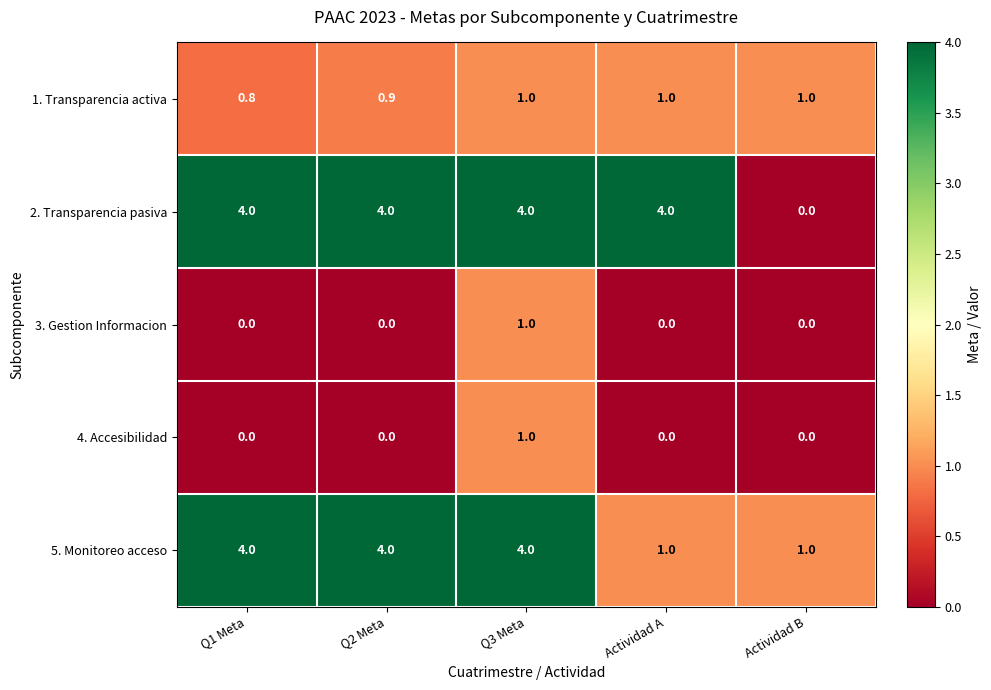

What is the difference between the highest and lowest values at Actividad B?

1.0